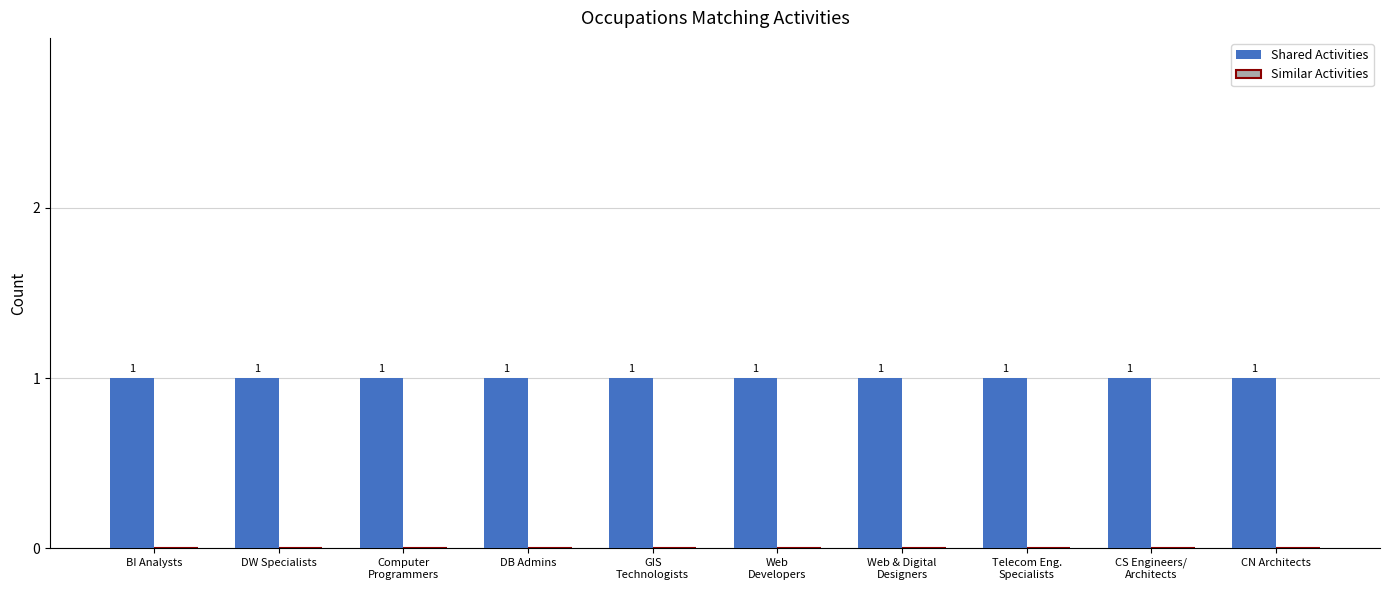

How many bars are there in each group?

2